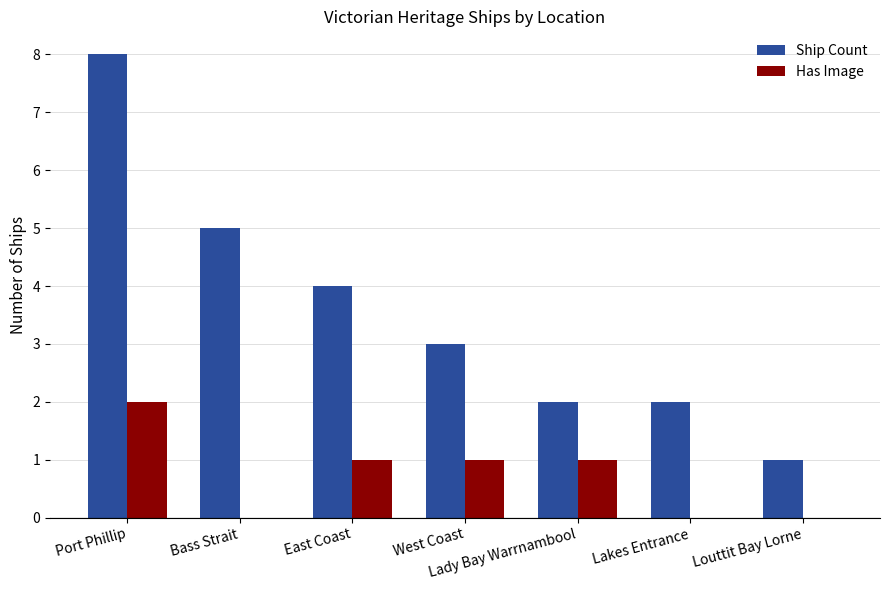

What is the highest value of the Has Image series?

2